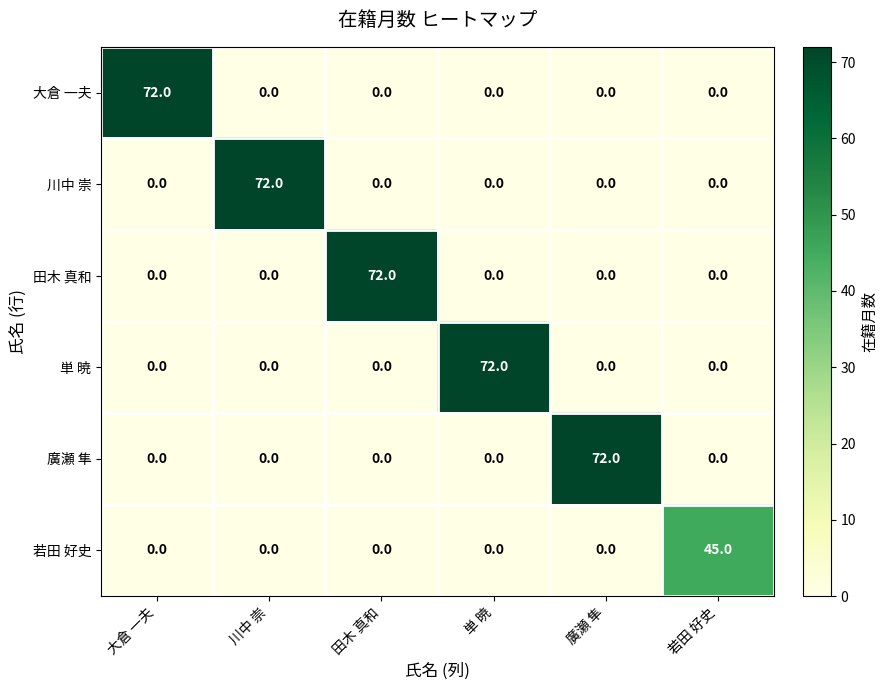

What is the spread (max minus min) of values at 廣瀬 隼?

72